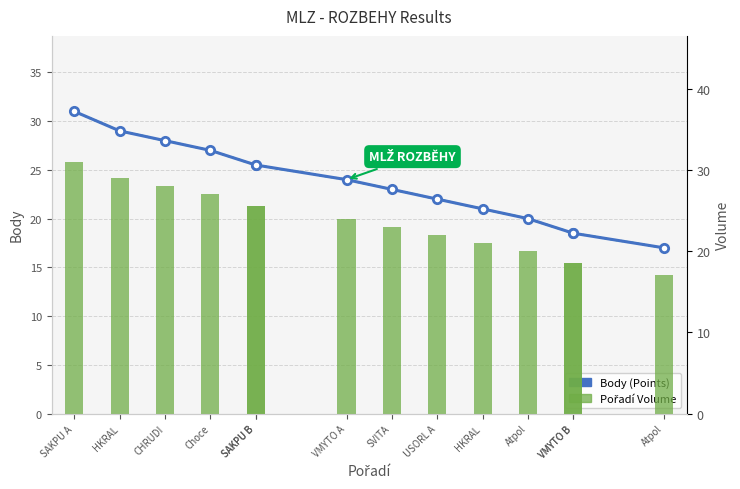

Is it true that Pořadí (Rank Volume) equals 18.5 at VMYTO B?

True